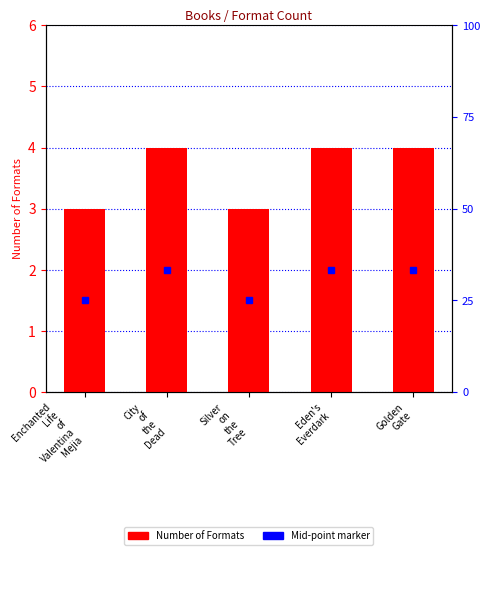

What is the sum of all values?

18